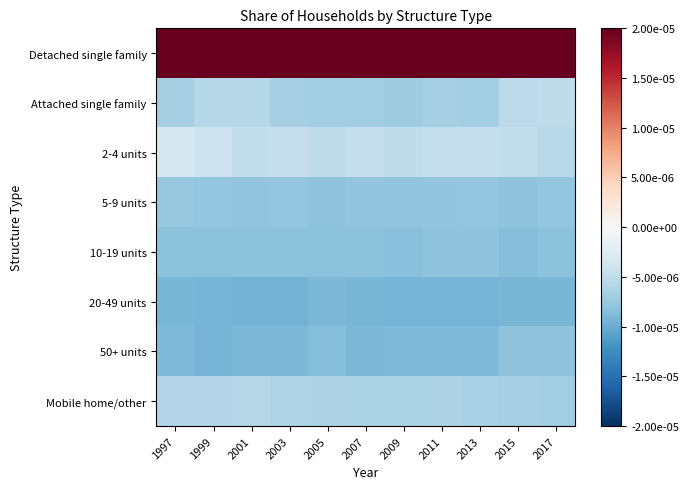

Which series has the widest spread of values?

Detached single family